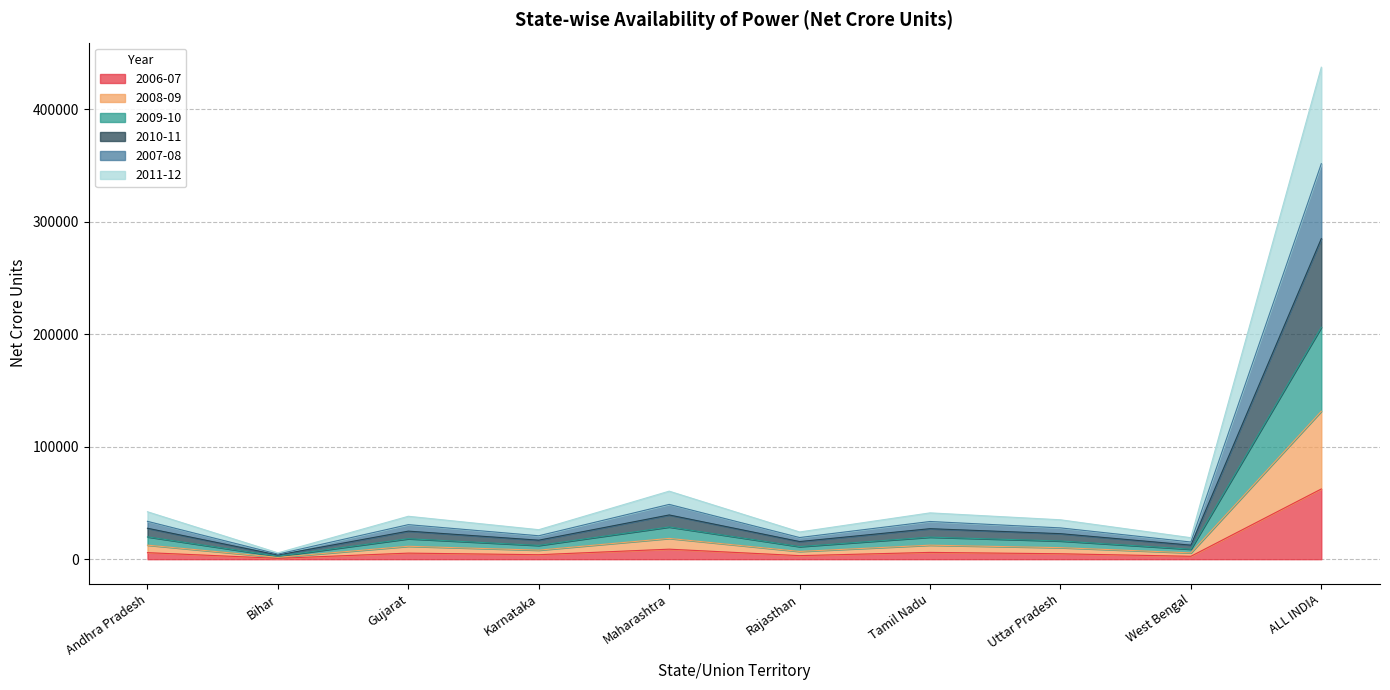

How many data points in 2006-07 are above 5408?

4